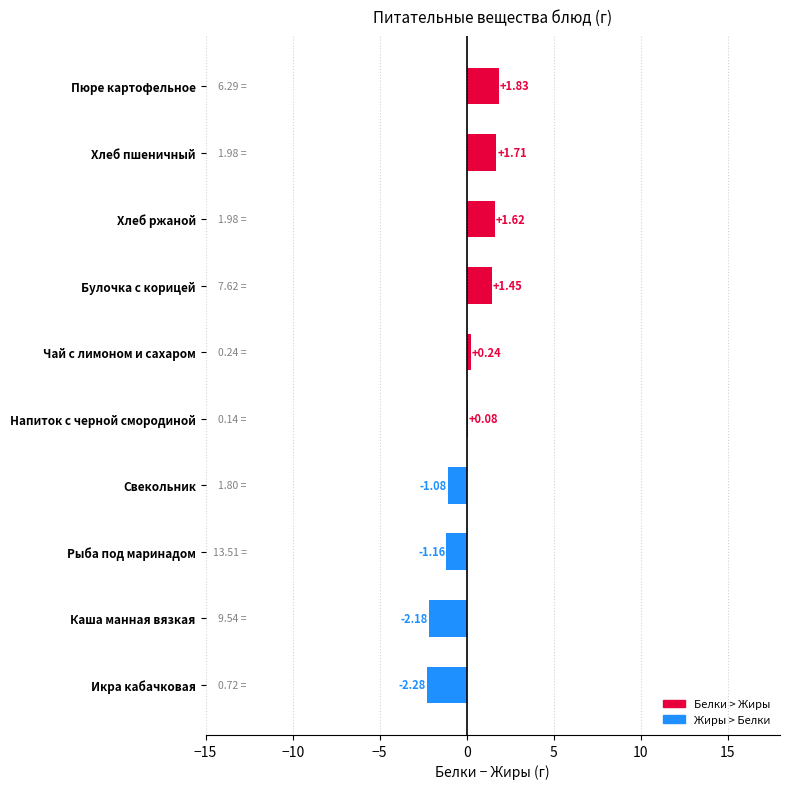

At which label is the value closest to 0?

Напиток с черной смородиной